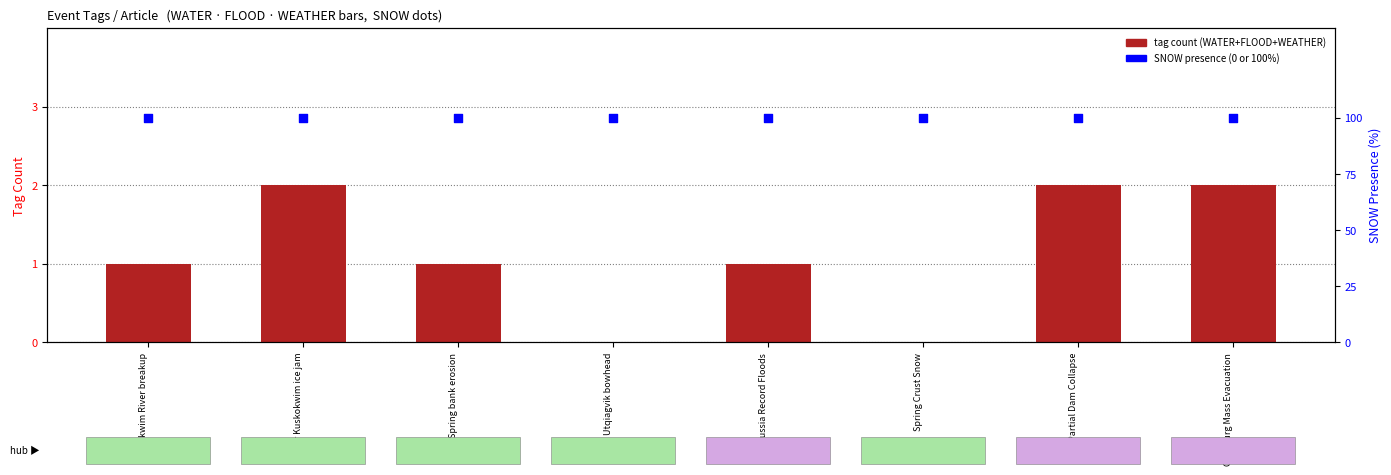

At how many categories does at least one series exceed 91?

8